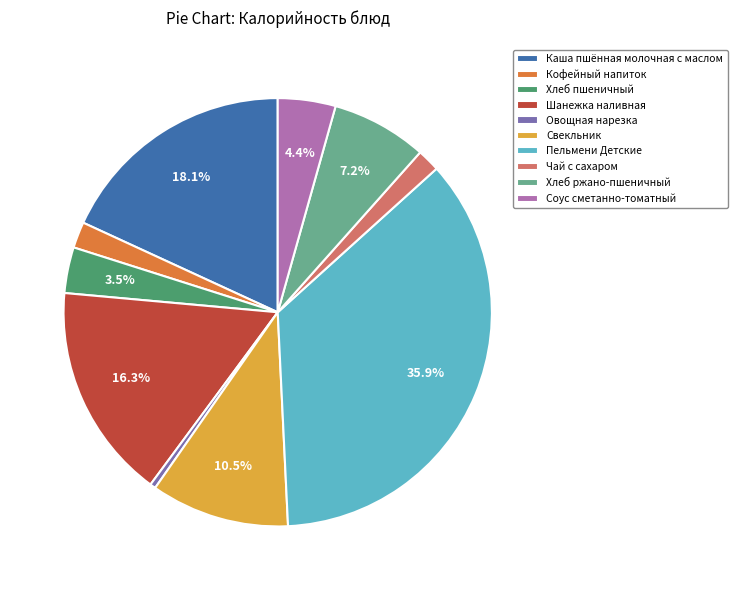

Which slice is the largest?

Пельмени Детские